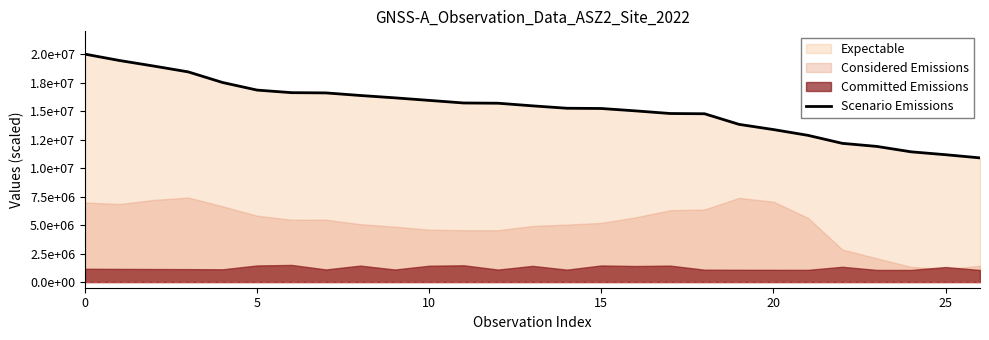

The chart shows a value of 8794806.4 at 15. True or false?

False